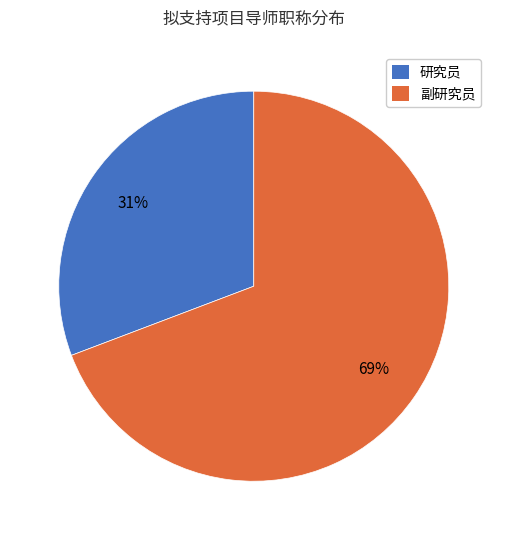

Count the number of slices in the pie.

2